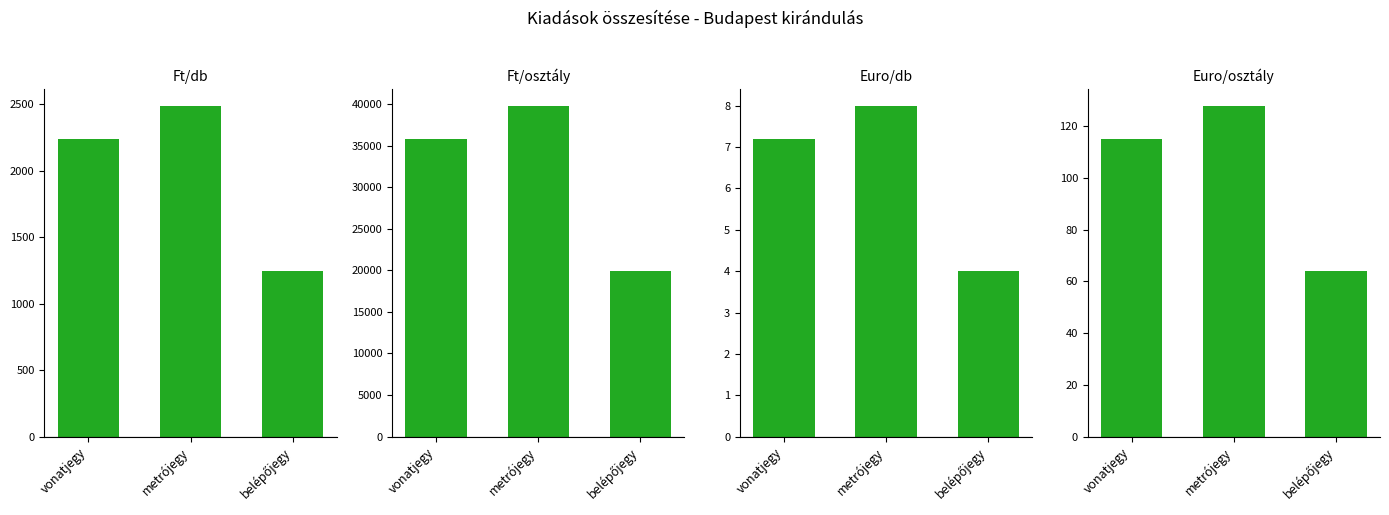

Reading left to right, transcribe all the data shown in this chart.

Ft/db: 2239.2	2488.0	1244.0
Ft/osztály: 35827.2	39808.0	19904.0
Euro/db: 7.2	8.0	4.0
Euro/osztály: 115.2	128.0	64.0